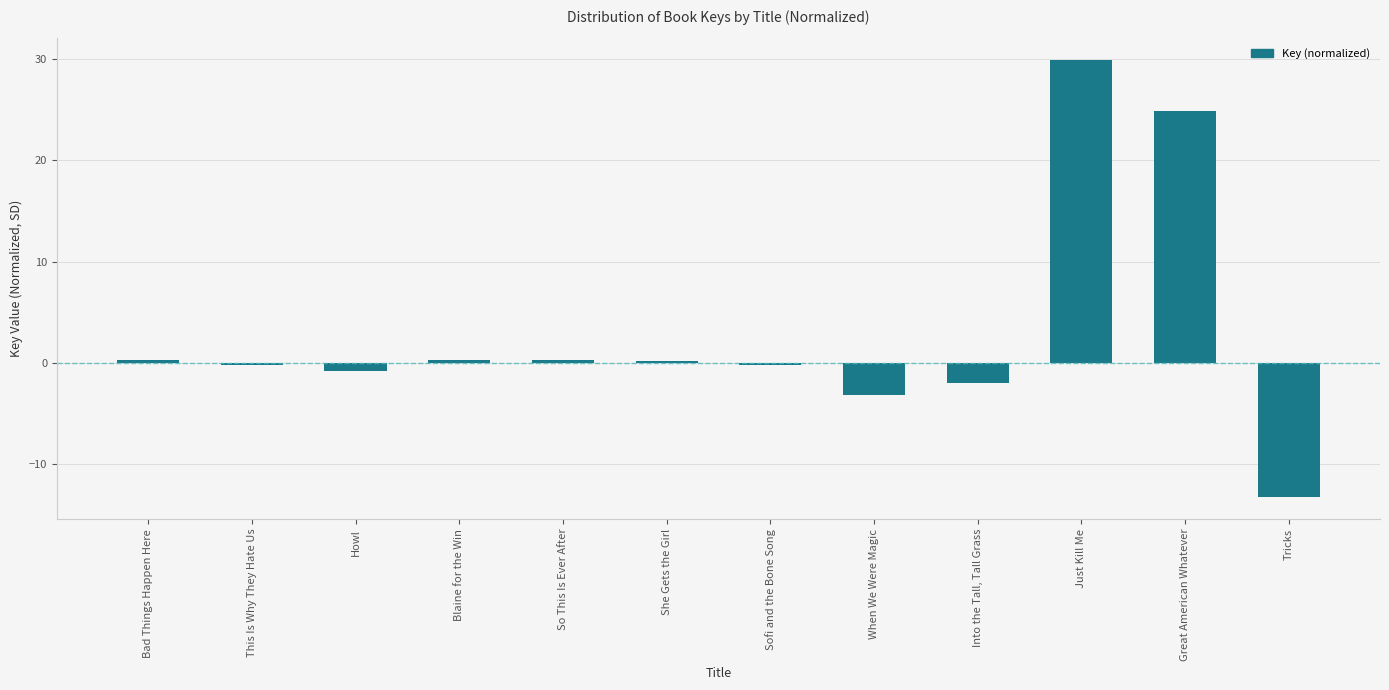

What is the change in value from Just Kill Me to Great American Whatever?

-5.0